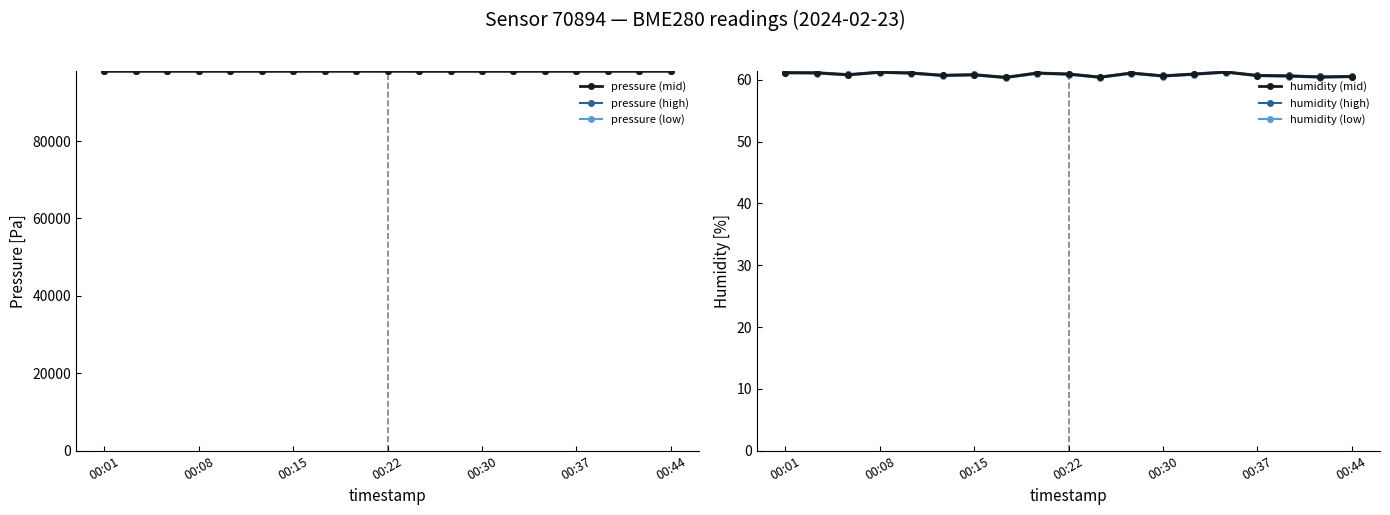

How many values in the pressure (mid) series are below 98052?

9